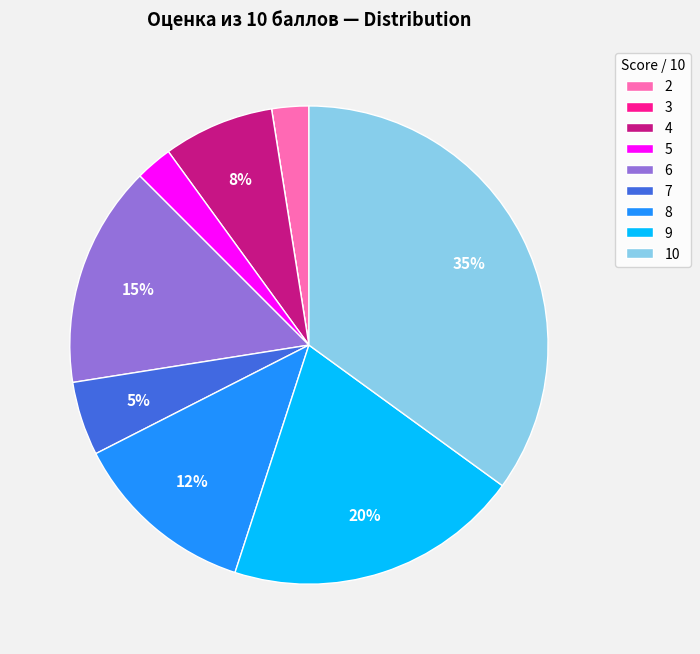

Which slice is the largest?

10